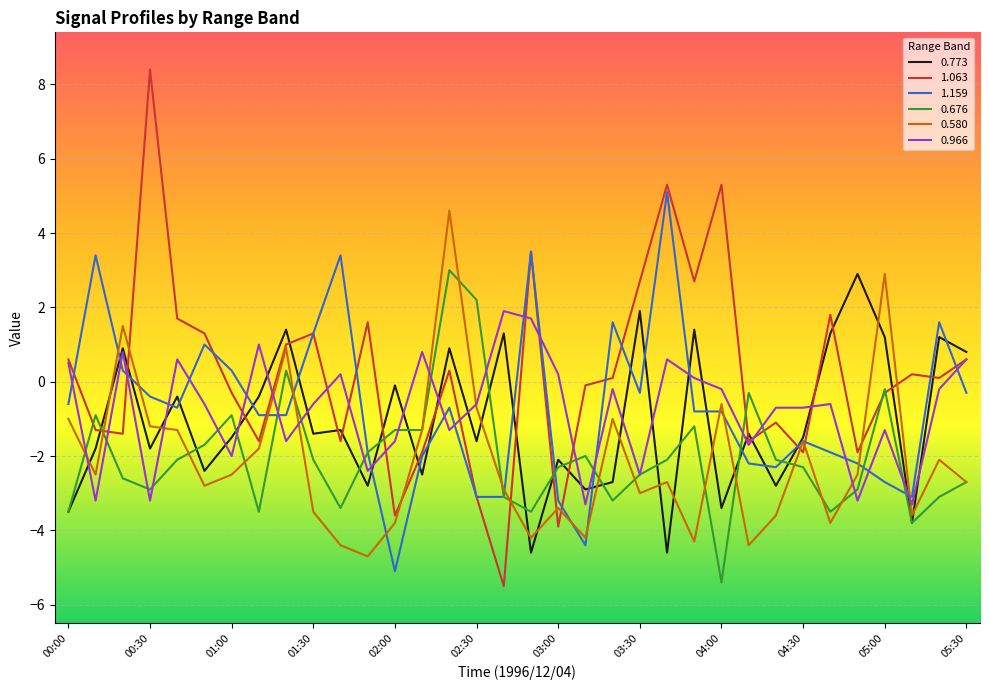

Which series has the largest range (max minus min)?

1.063